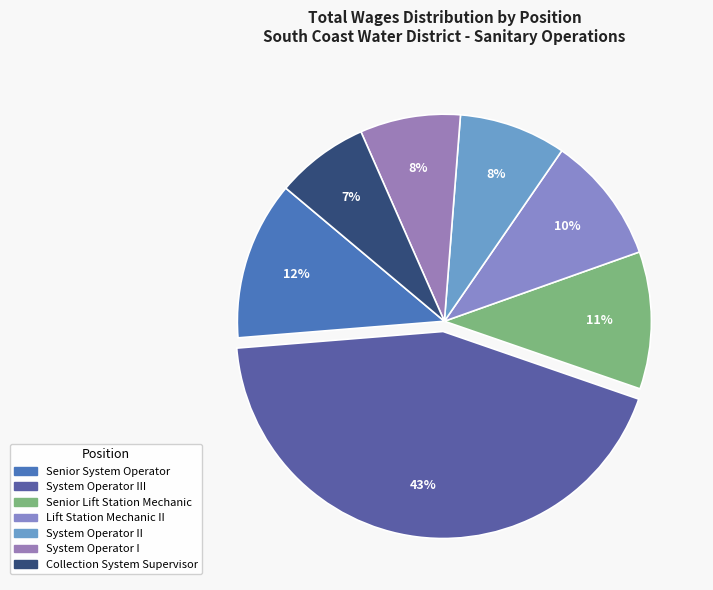

Which category has the smallest portion of the pie?

Collection System Supervisor